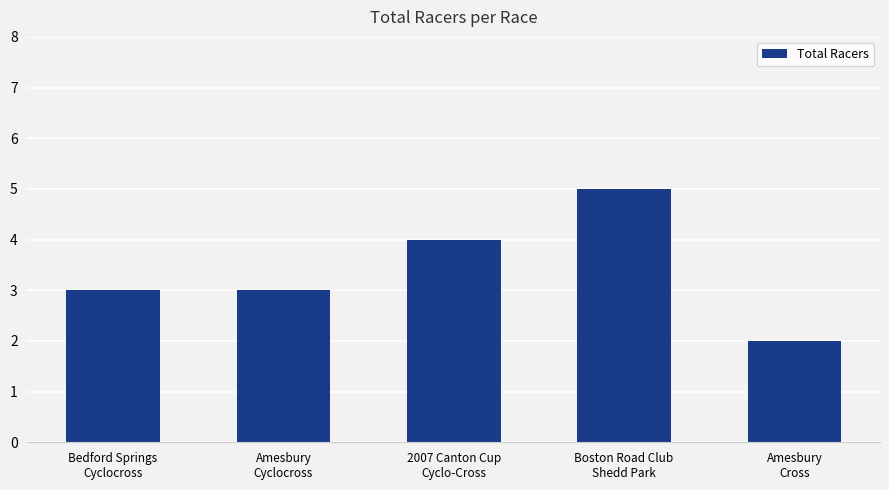

What is the difference between the second highest and second lowest values?

1